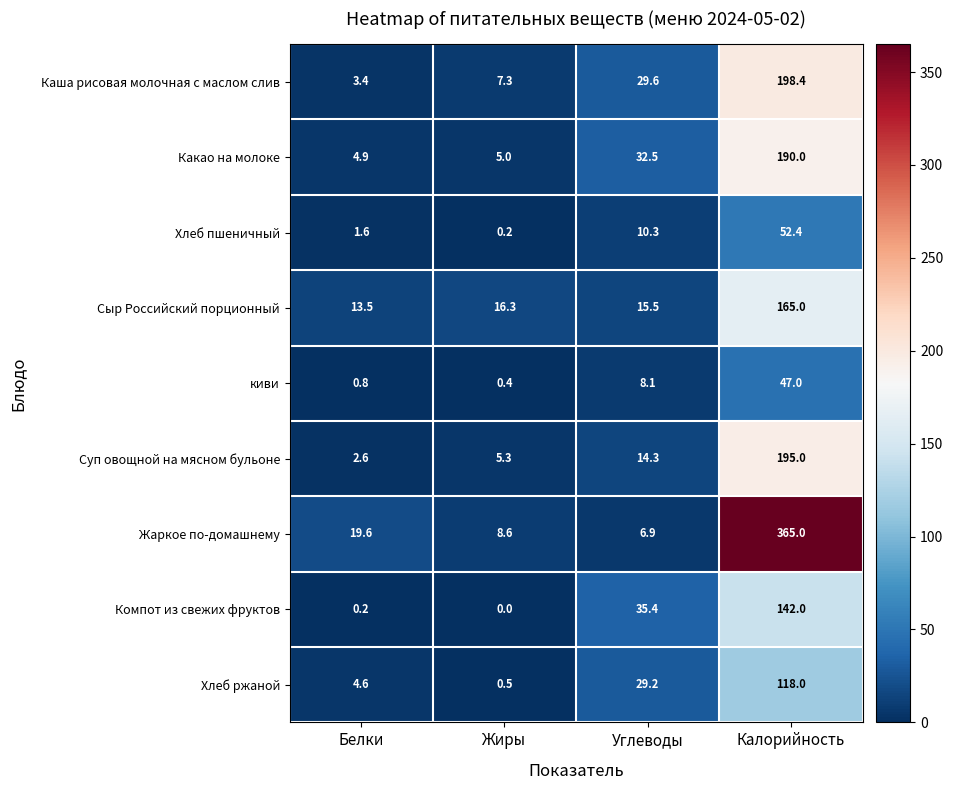

At which label is киви closest to 23?

Углеводы